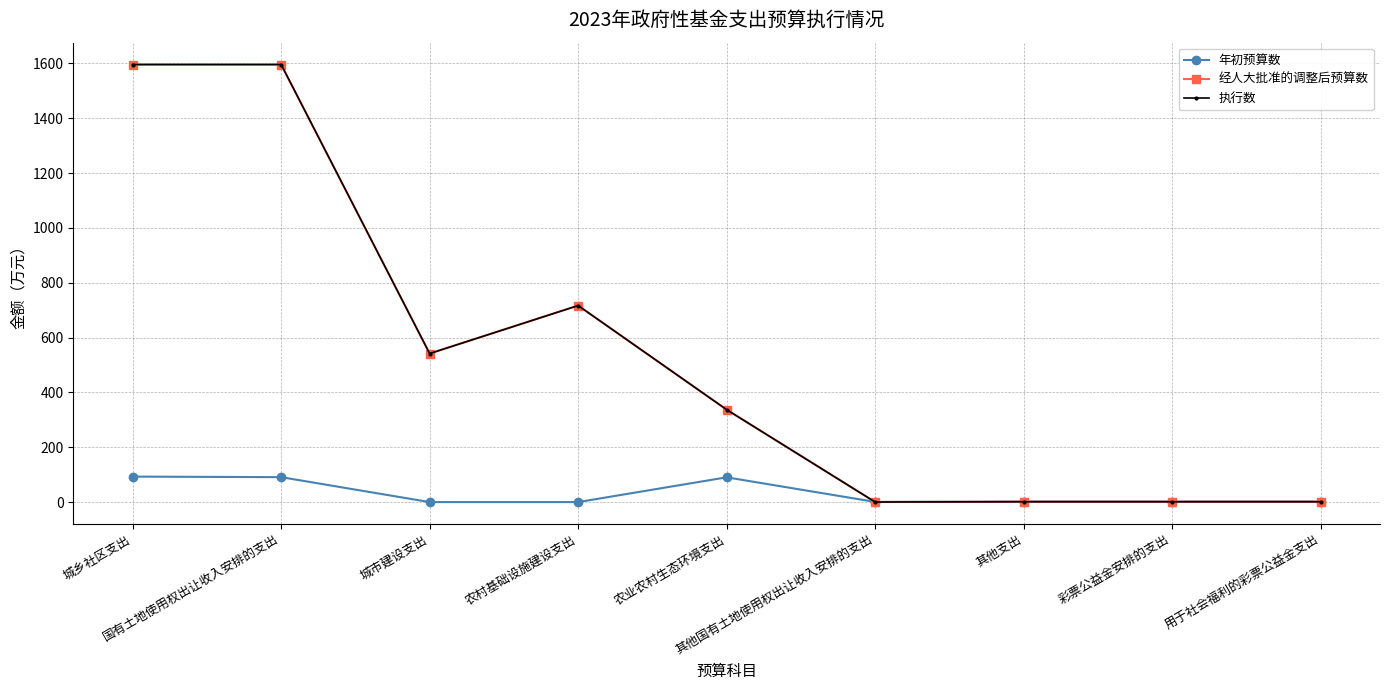

What is the sum of all 执行数 values?

4790.9